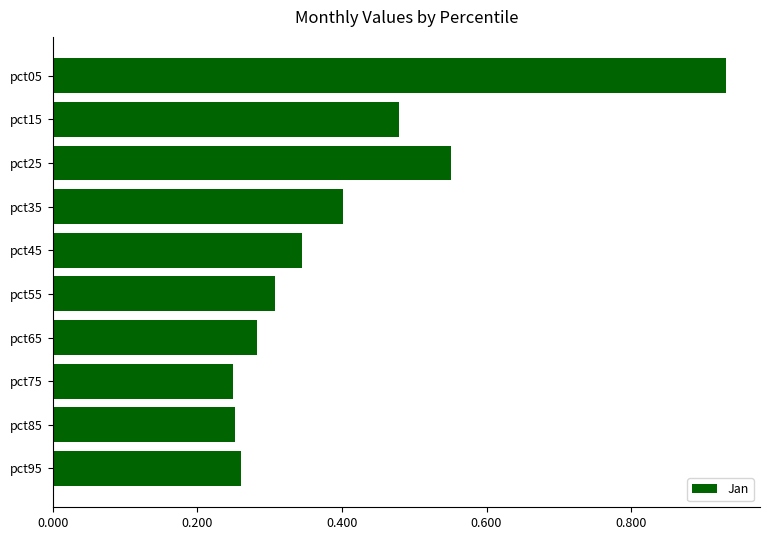

What is the sum of all values?

4.1